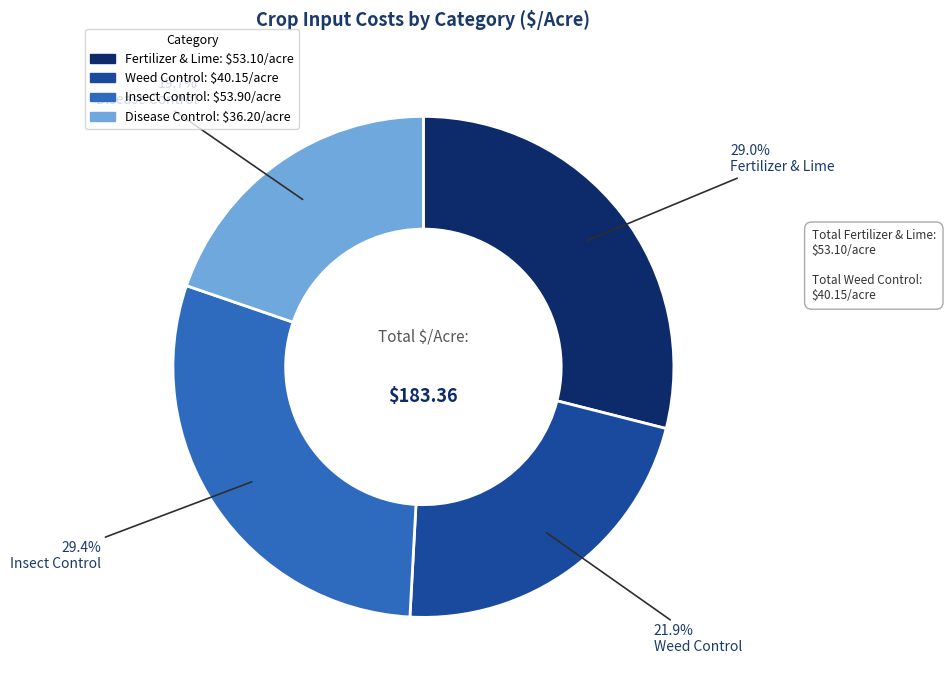

Does any single category account for the majority?

No